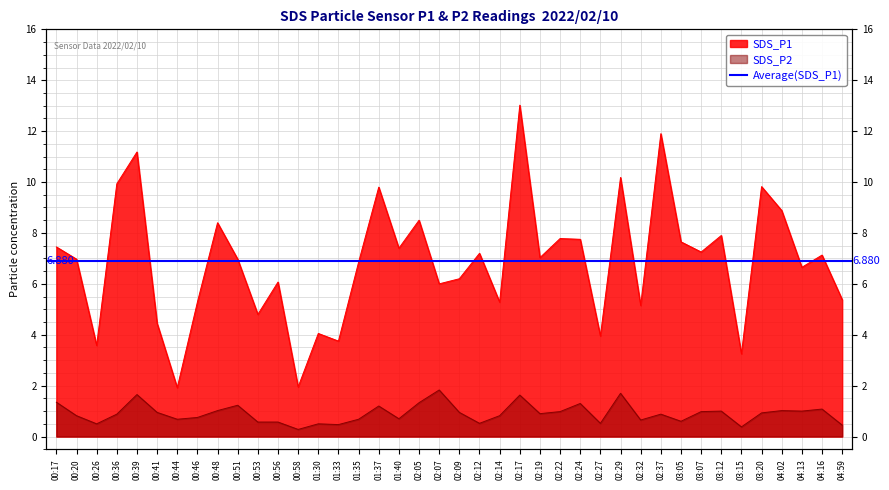

At which category is the sum across all series the highest?

02:17